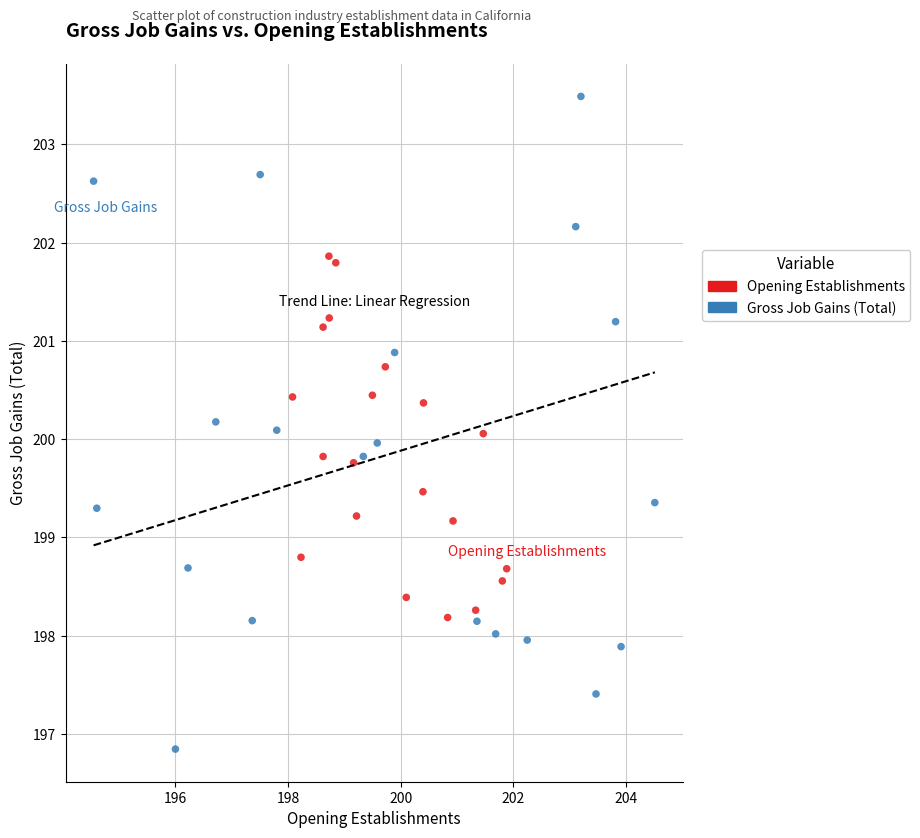

What are all the series names shown in the legend?

Opening Establishments, Gross Job Gains (Total)